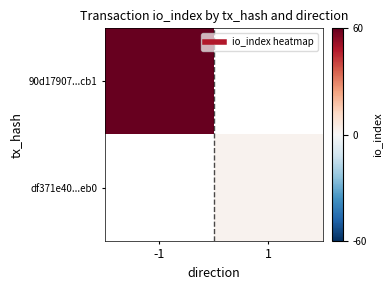

True or false: 90d17907...cb1 has a value of 25.1 at -1.

False